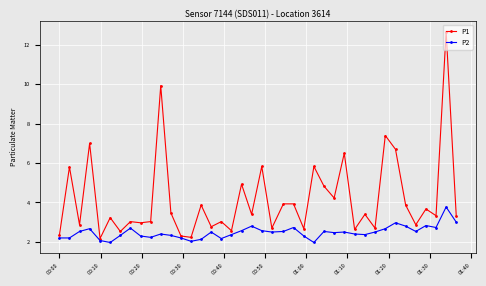

True or false: P1 has more than 1 interior local peaks.

True